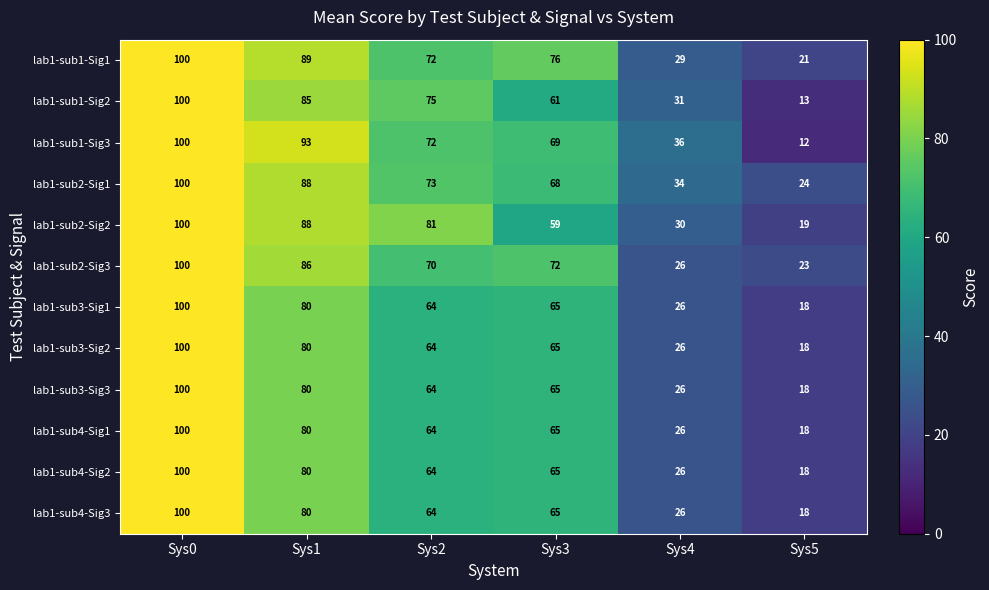

How many series are shown in this chart?

12